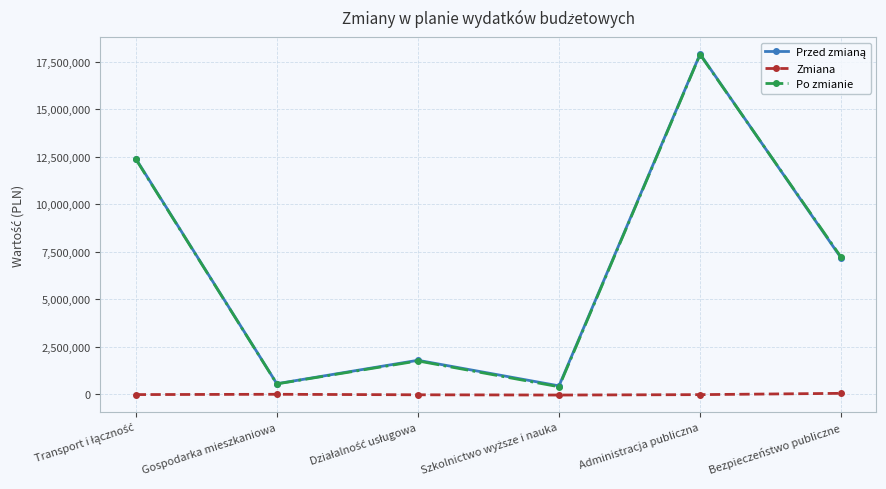

At which category is the sum across all series the highest?

Administracja publiczna